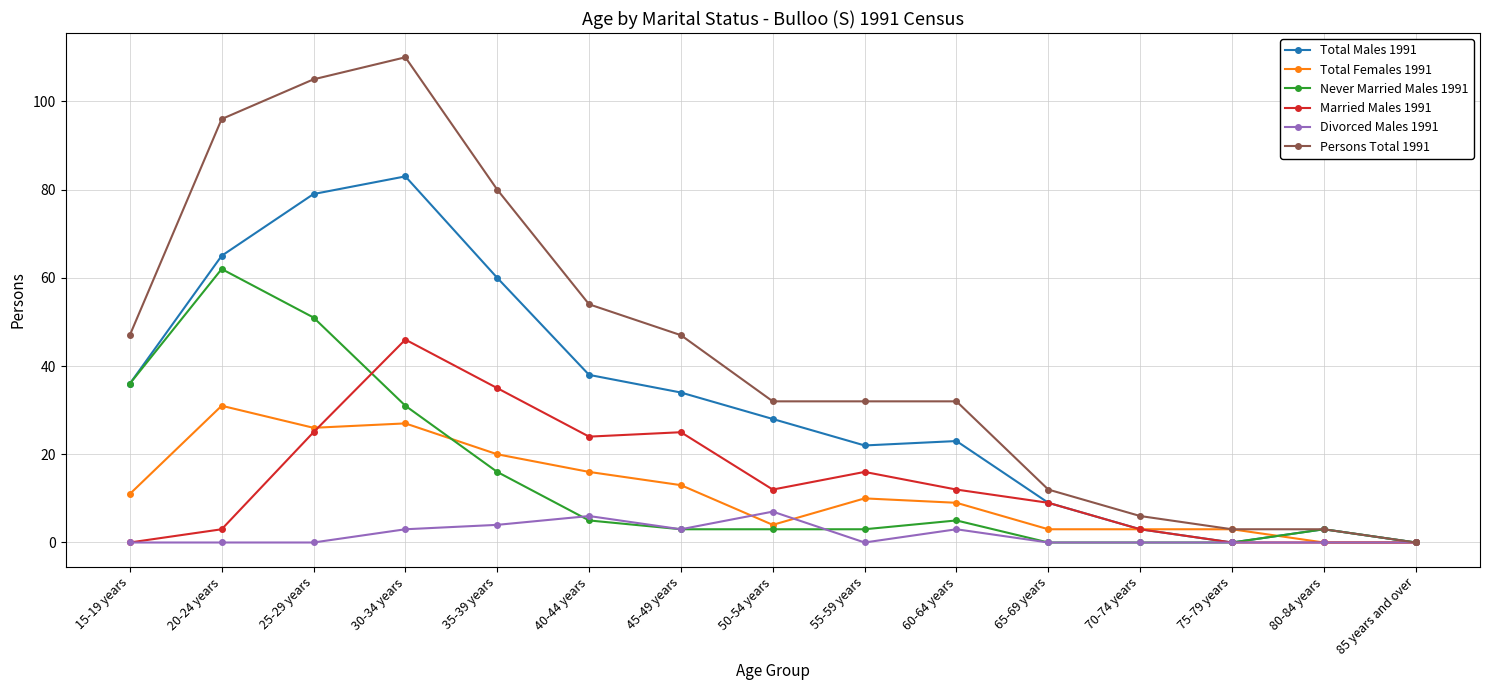

What value does the Total Females 1991 series have at 15-19 years?

11